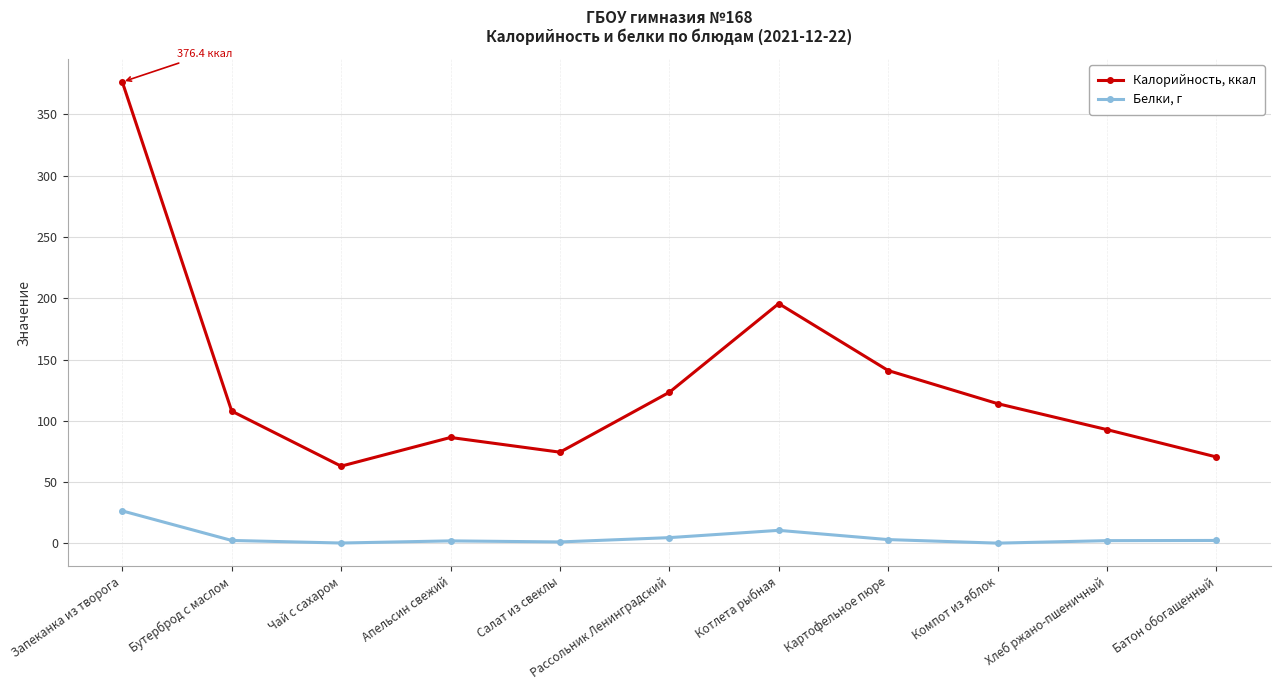

Where is Белки, г nearest to the value 13?

Котлета рыбная